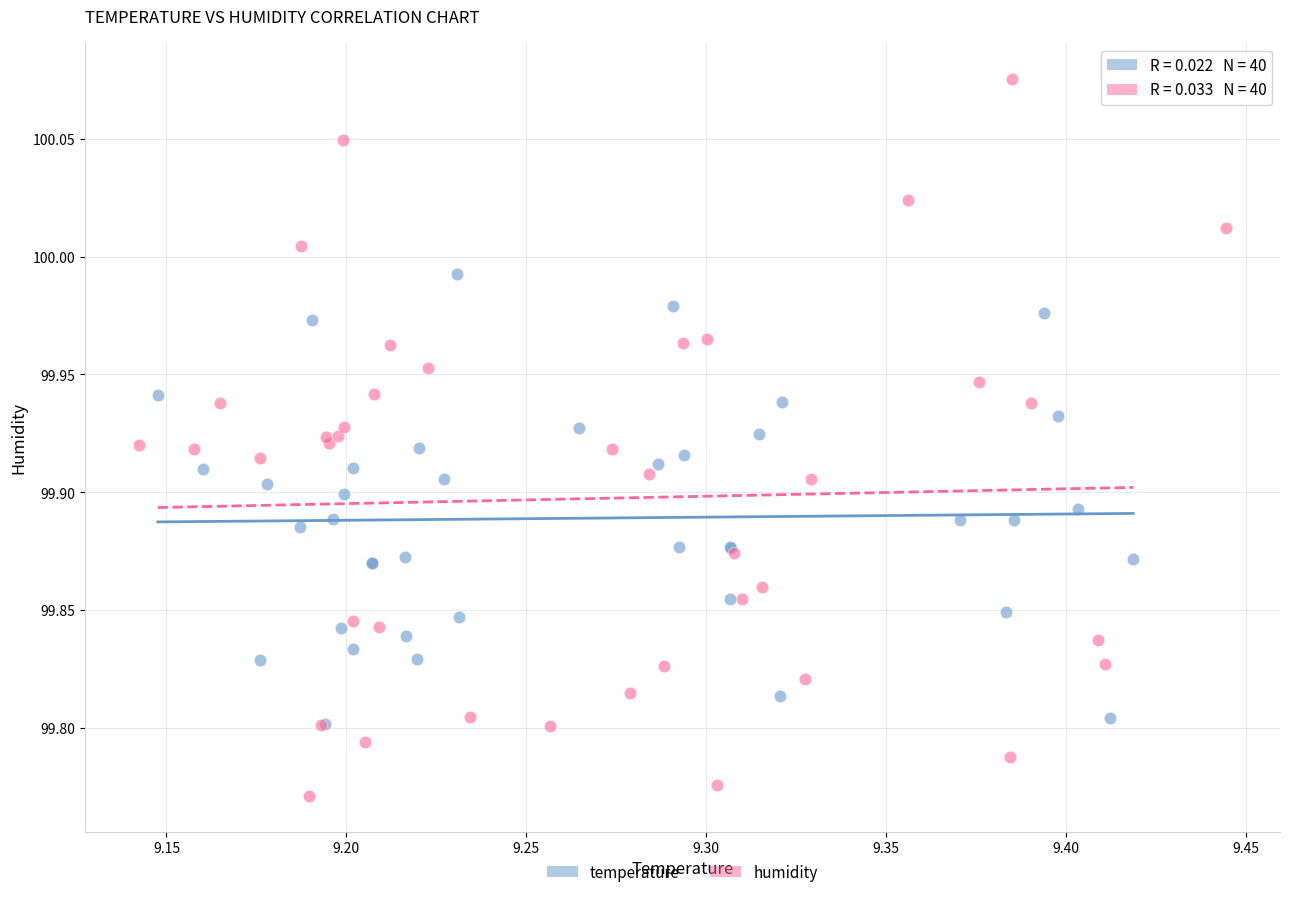

Which series reaches the minimum Y coordinate?

humidity